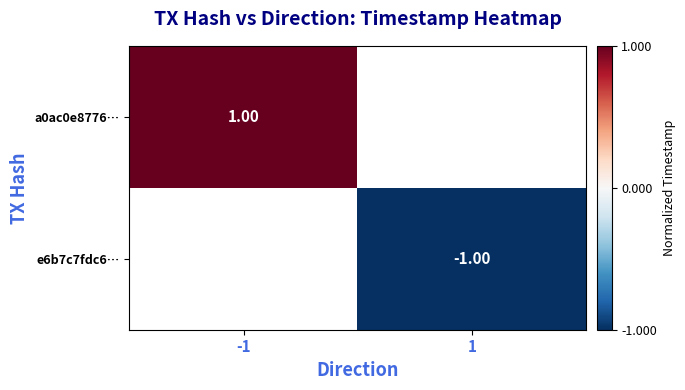

Rank the series by their maximum value, from highest to lowest.

a0ac0e8776…, e6b7c7fdc6…